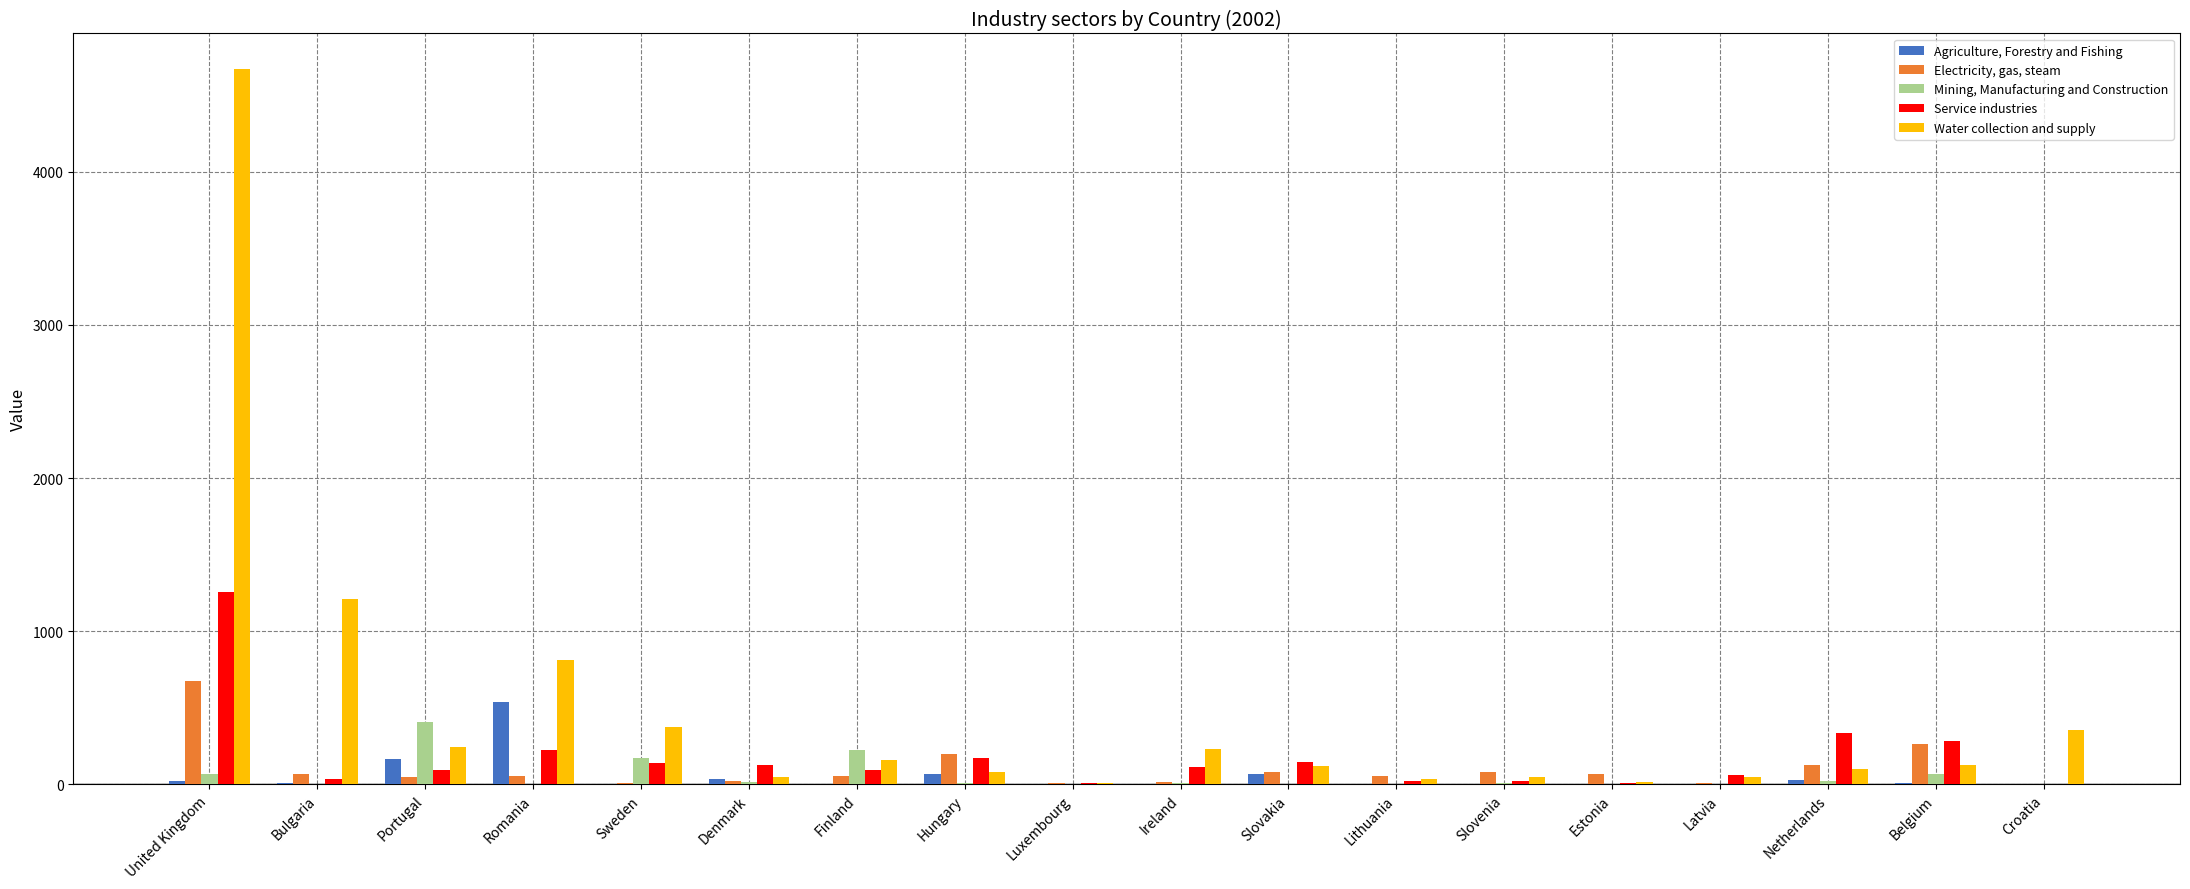

Between United Kingdom and Lithuania, which series saw the biggest shift?

Water collection and supply